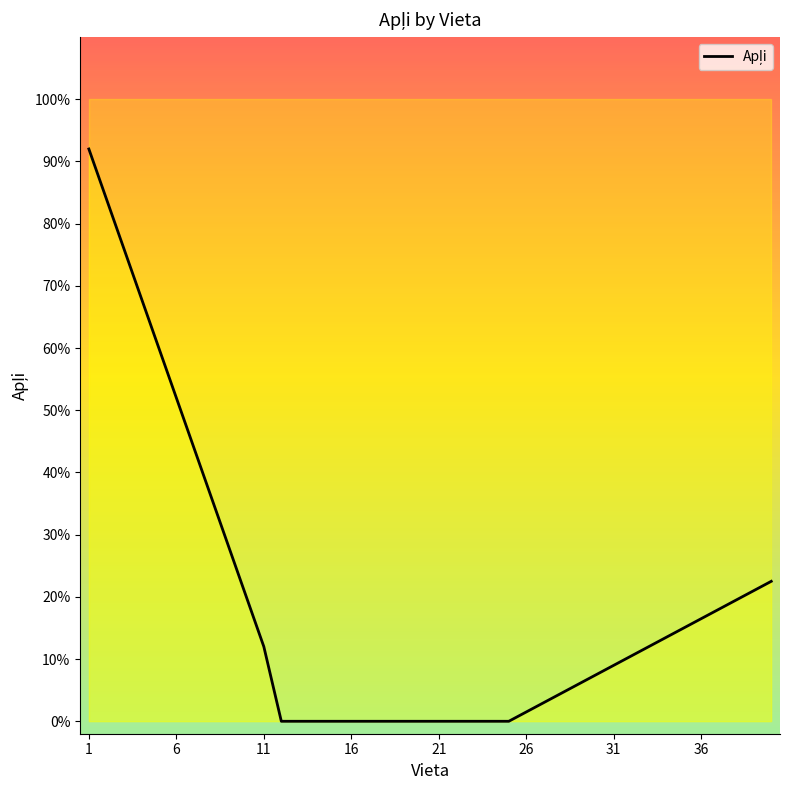

How many lines are shown in the chart?

1